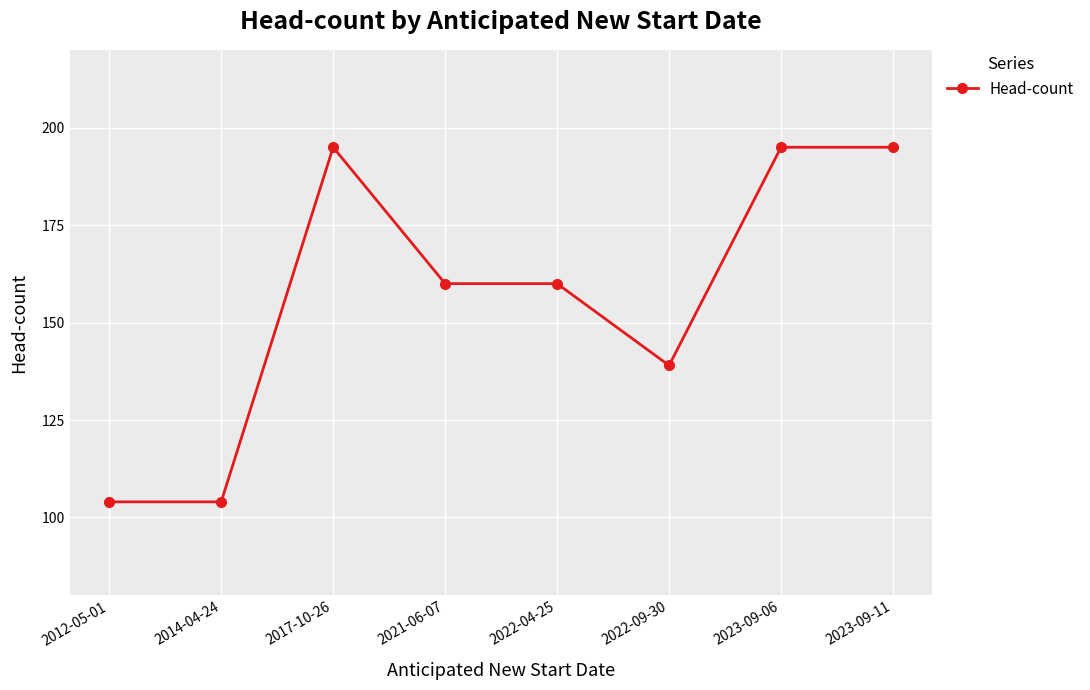

What is the change in value from 2012-05-01 to 2021-06-07?

+56